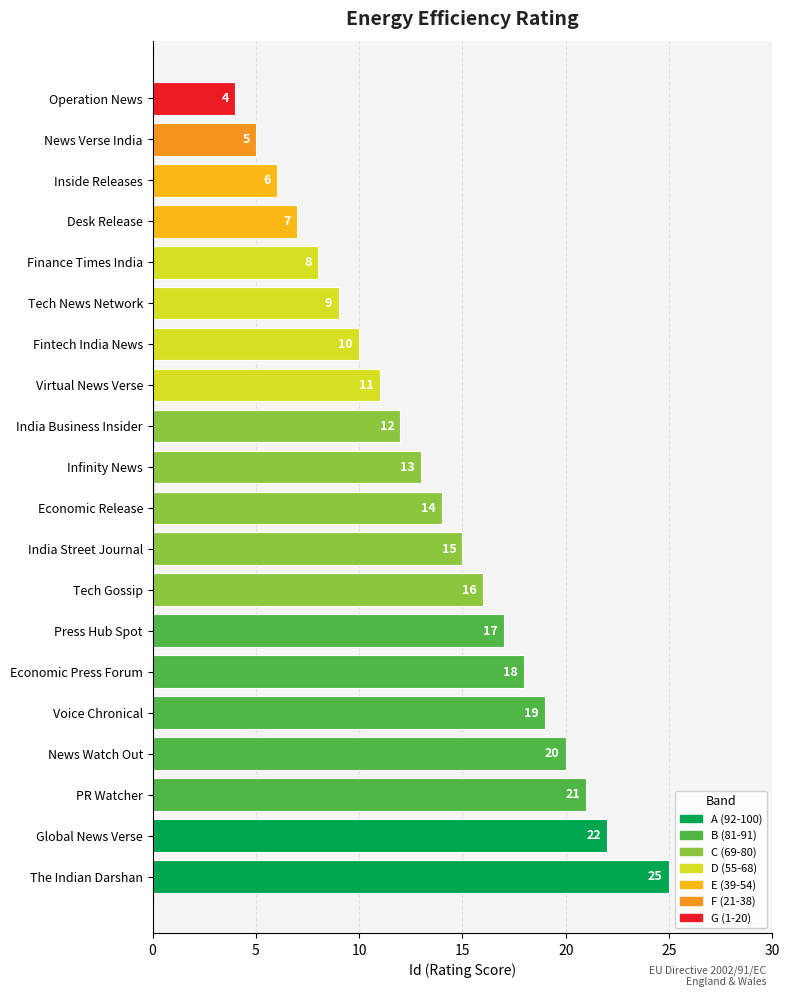

Which label corresponds to the largest value in the chart?

The Indian Darshan